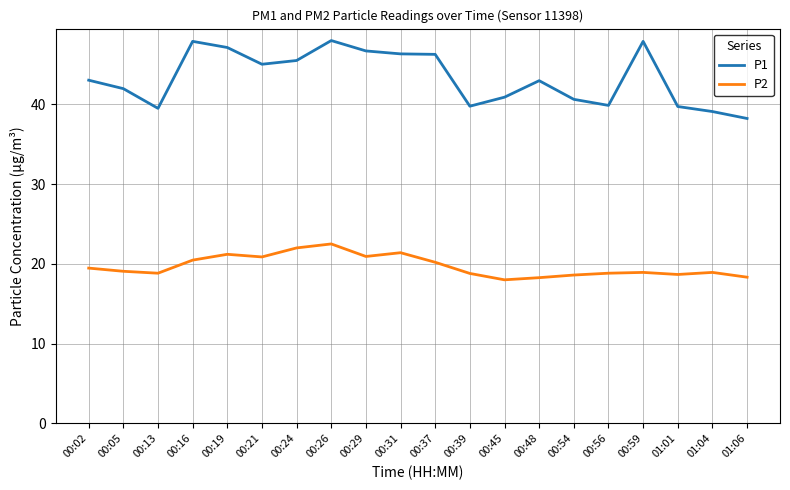

What is the spread (max minus min) of values at 01:06?

19.9